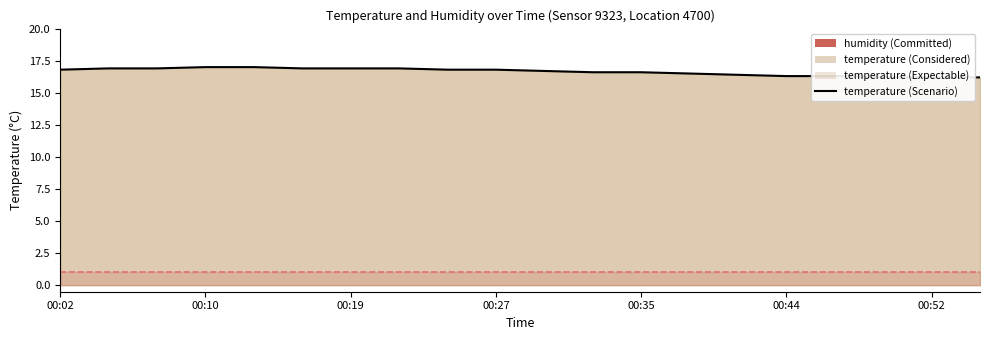

Which series has the widest spread of values?

temperature (line)